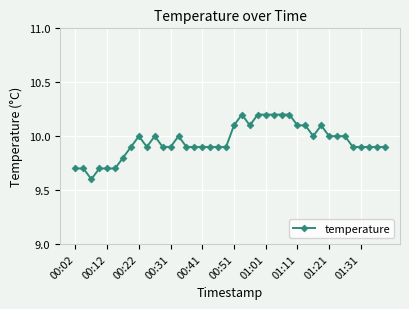

What is the value of the 28th point from the left?

10.2